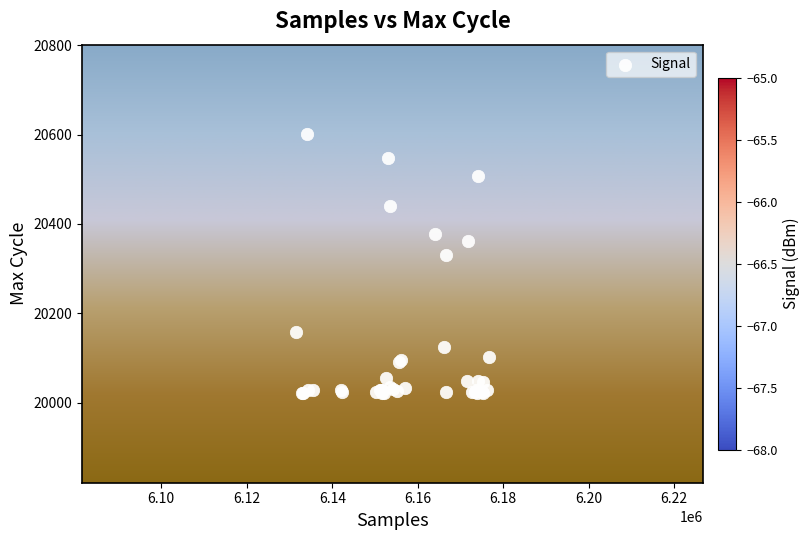

What Y value in the scatter plot is closest to 20311?

20331